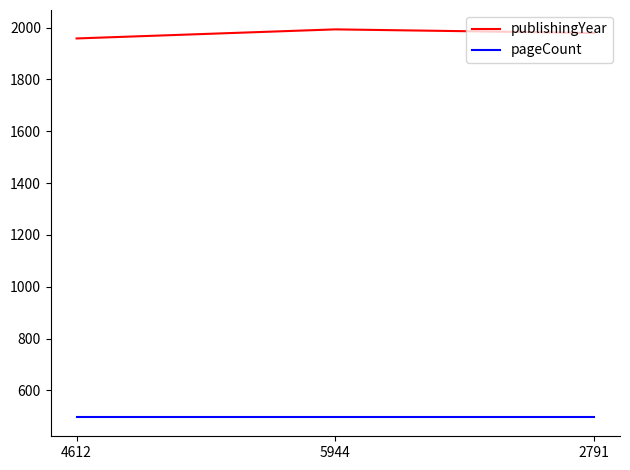

What is the sum of the publishingYear values at 4612 and 5944?

3951